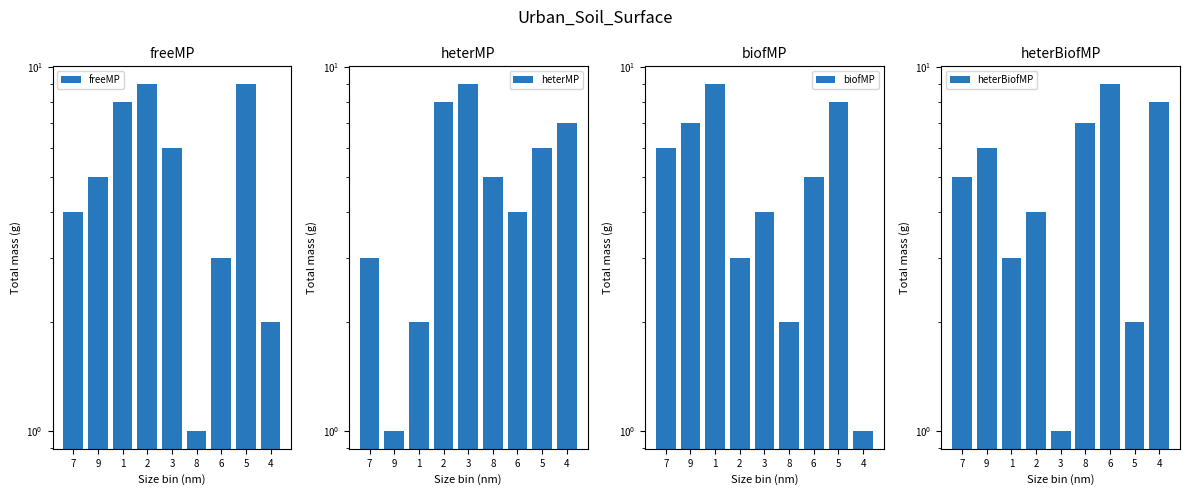

True or false: heterBiofMP has a value of 1 at 5.

False